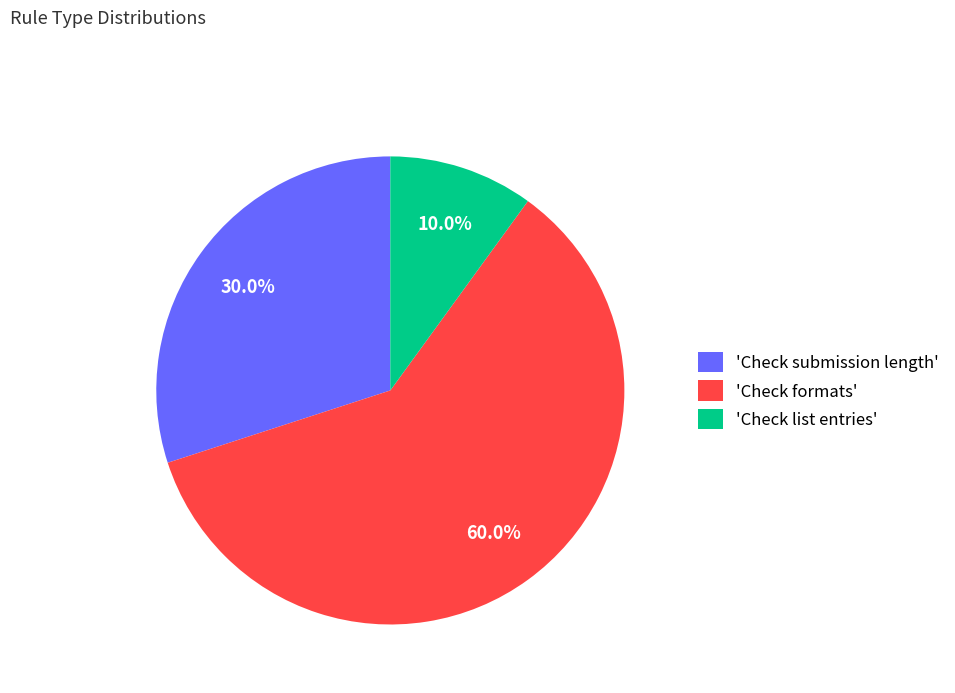

Count the number of slices in the pie.

3